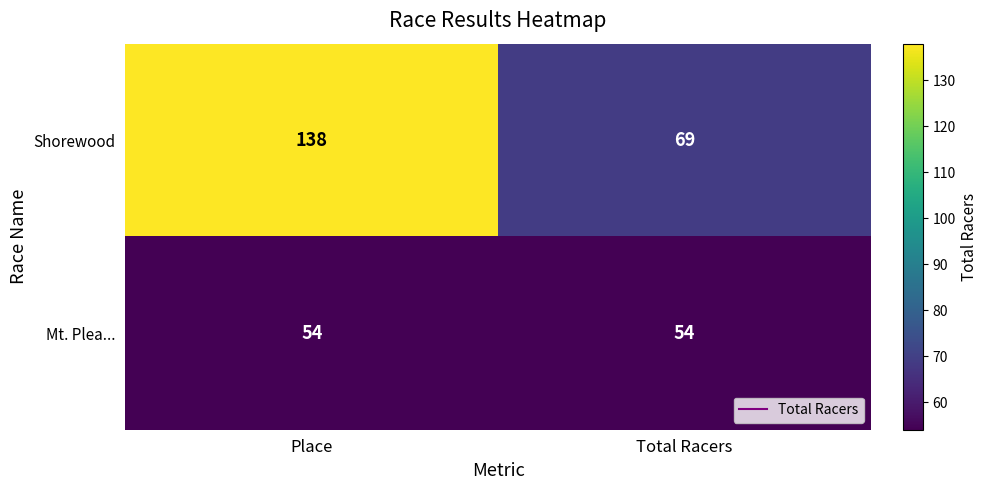

What is the smallest value displayed?

54